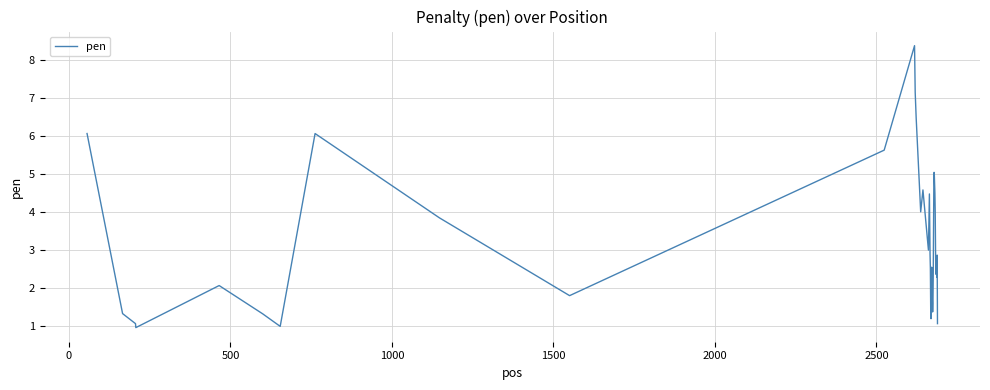

What is the minimum value shown in the chart?

1.0